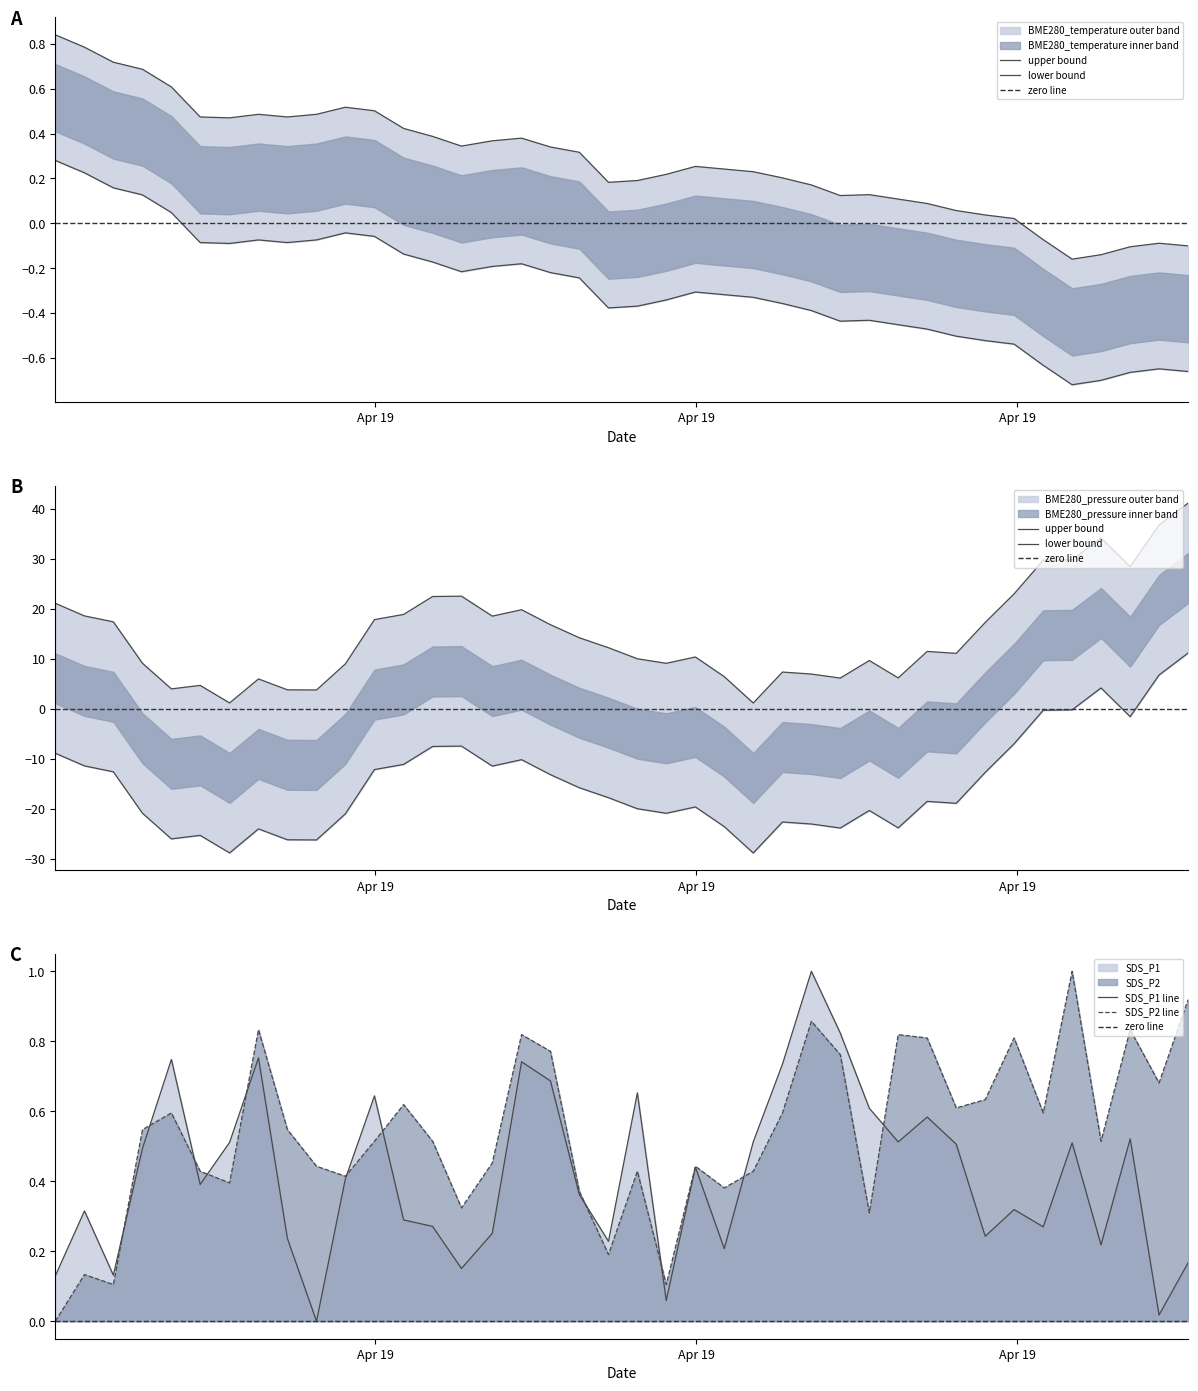

Which series has the largest total across all categories?

BME280_pressure